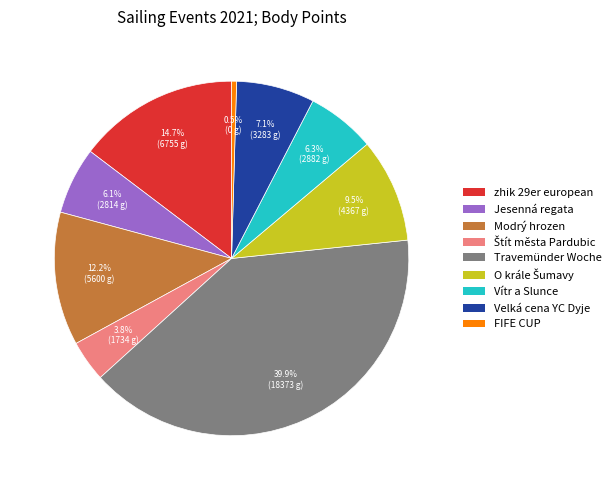

Which slice is the largest?

Travemünder Woche